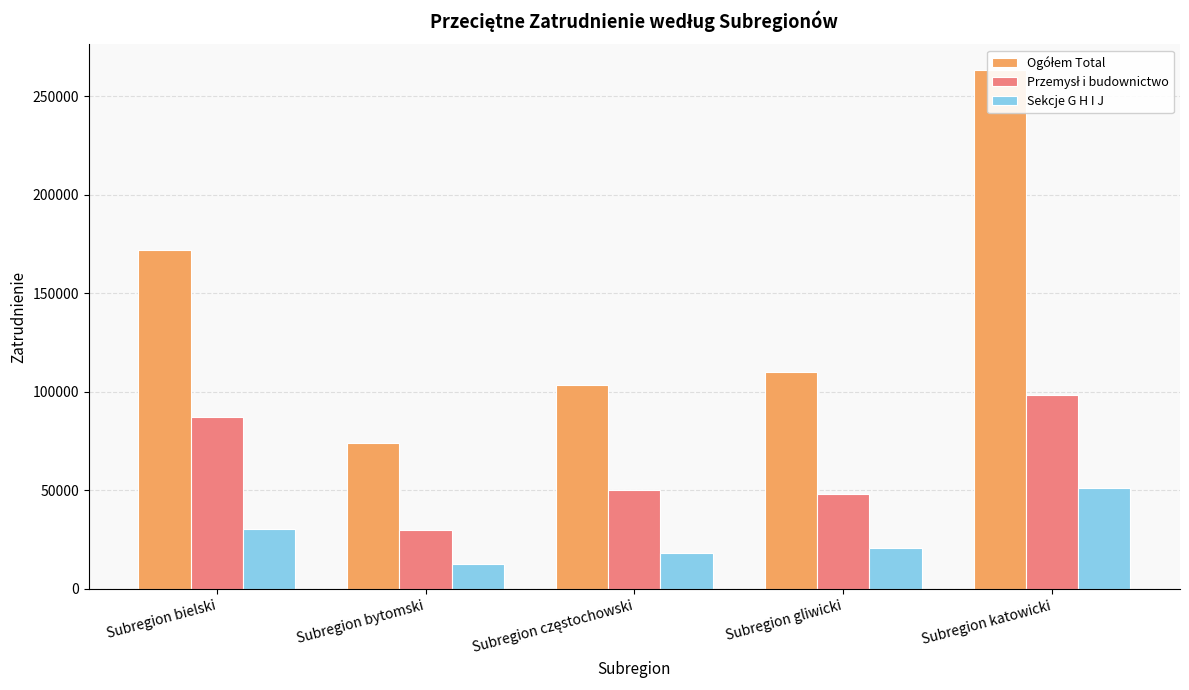

Which category has the lowest value across all series?

Subregion bytomski